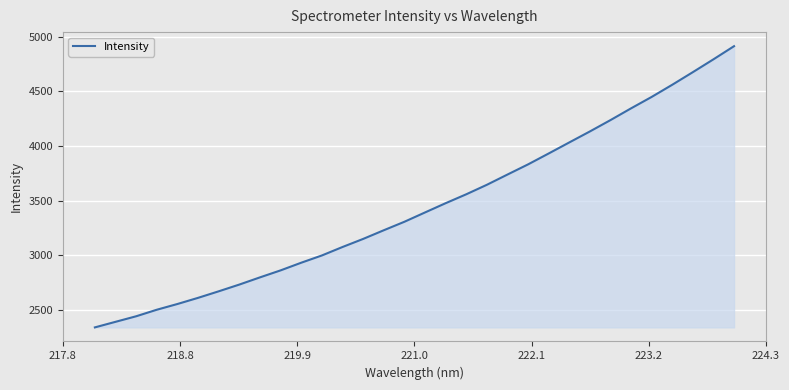

What is the greatest value displayed?

4911.9